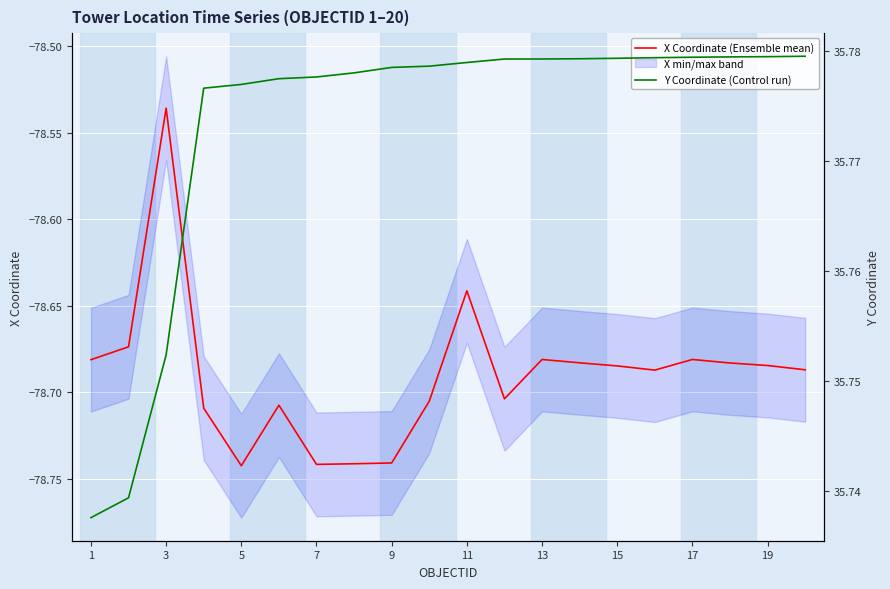

Where is X Coordinate (Ensemble mean) nearest to the value -78?

3